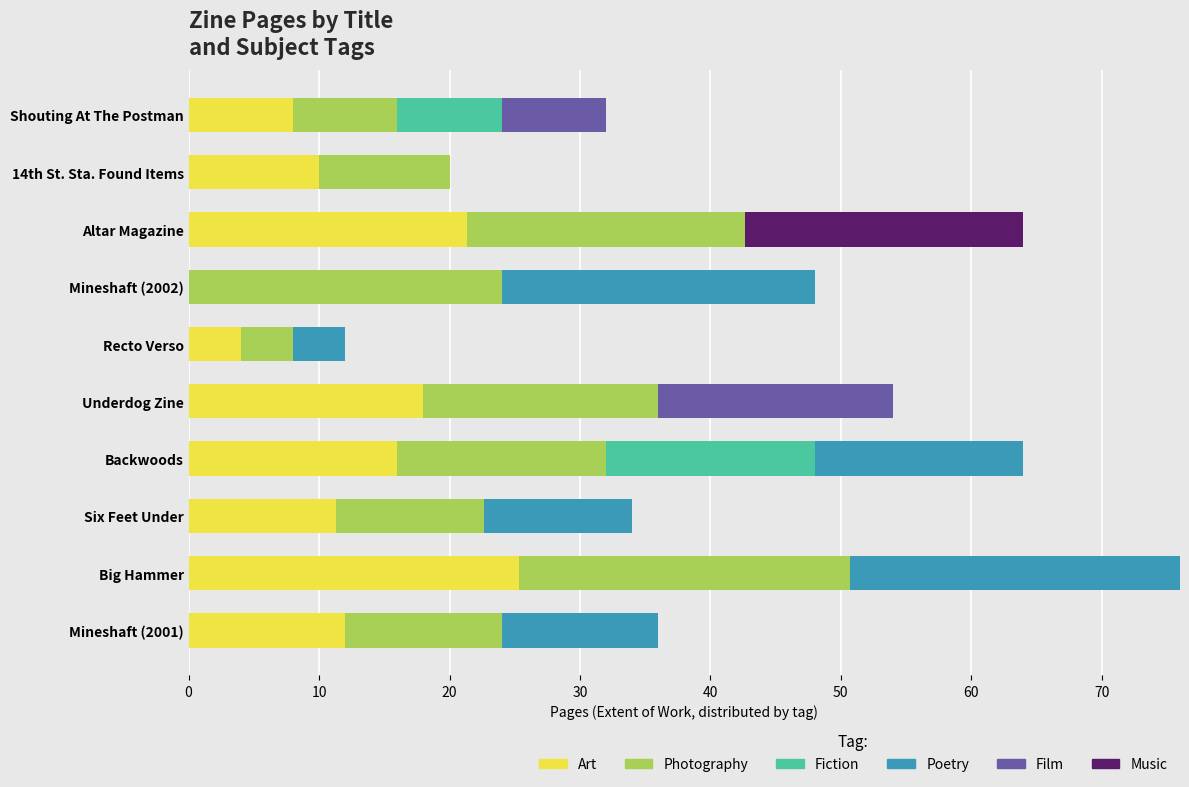

Which category has the highest value in the Art series?

Big Hammer